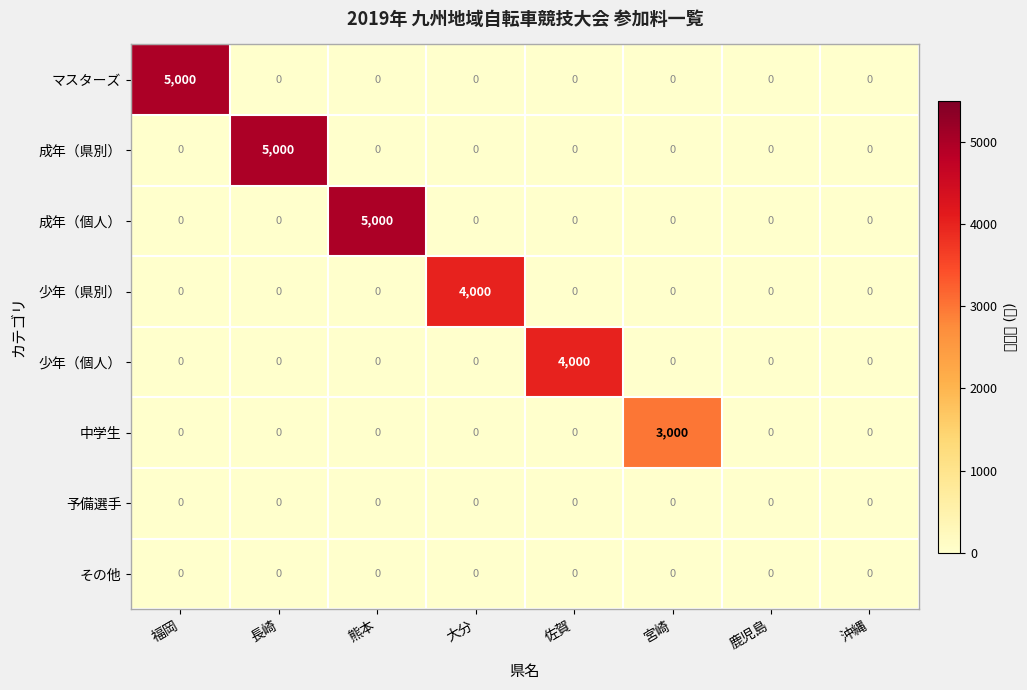

Which series changed the most between 長崎 and 沖縄?

成年（県別）